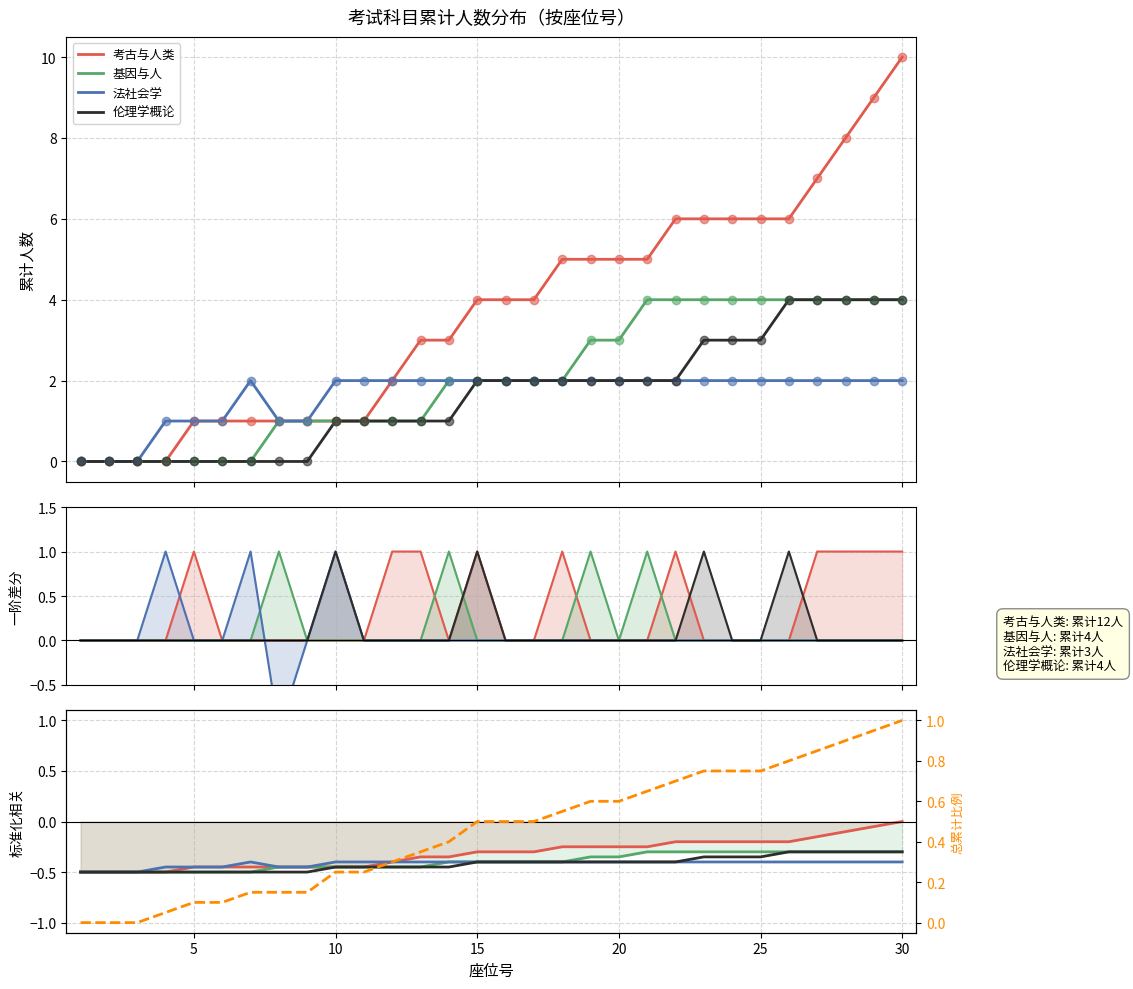

Rank the series at 10 from lowest to highest value.

考古与人类, 基因与人, 法社会学, 伦理学概论, 总累计比例